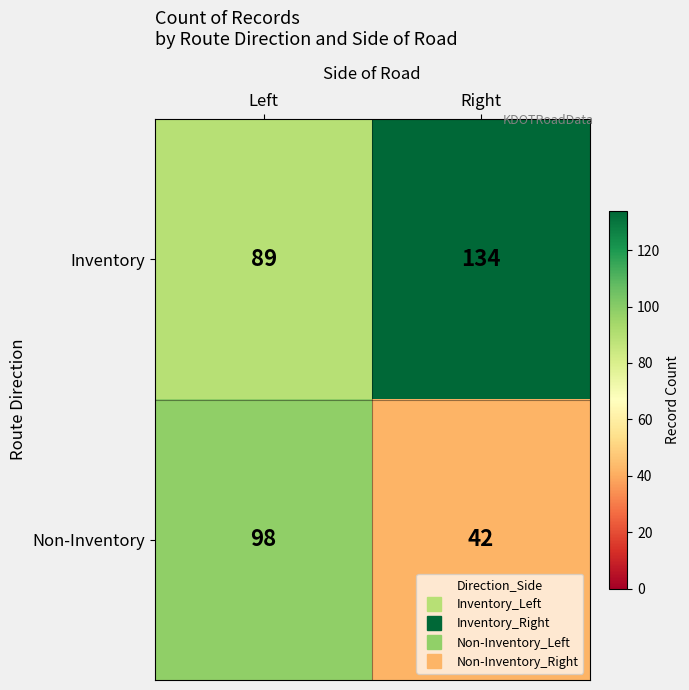

At which category is the sum across all series the highest?

Left